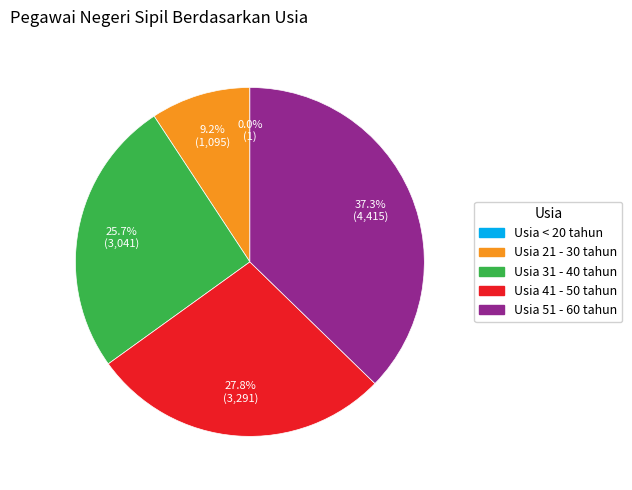

Between Usia 31 - 40 tahun and Usia 21 - 30 tahun, which is larger?

Usia 31 - 40 tahun